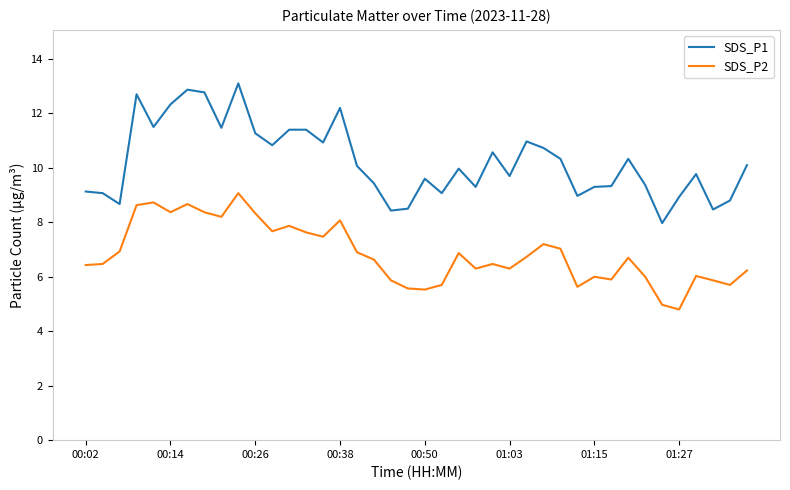

What is the difference between the maximum and minimum values in the SDS_P2 series?

4.3